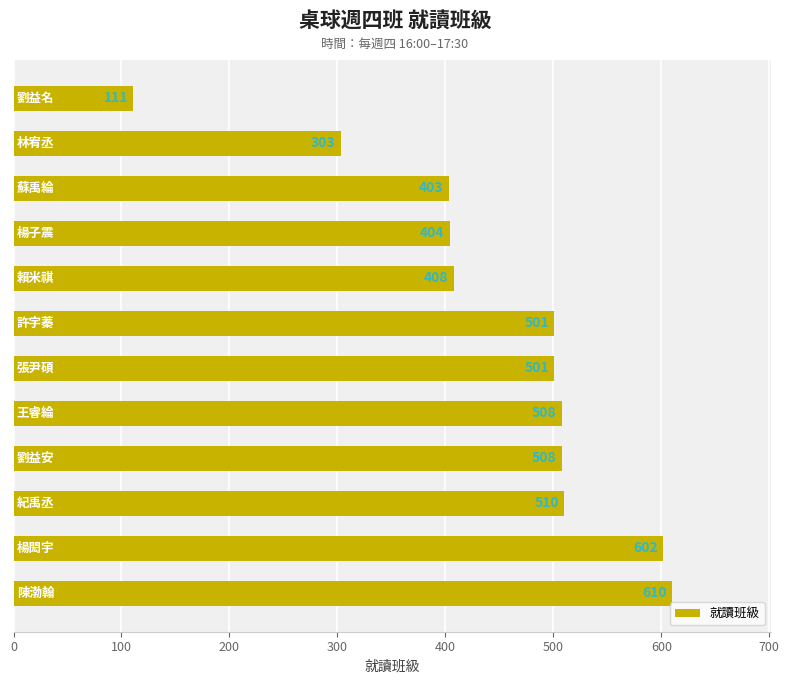

What is the value of the 5th bar from the top?

408